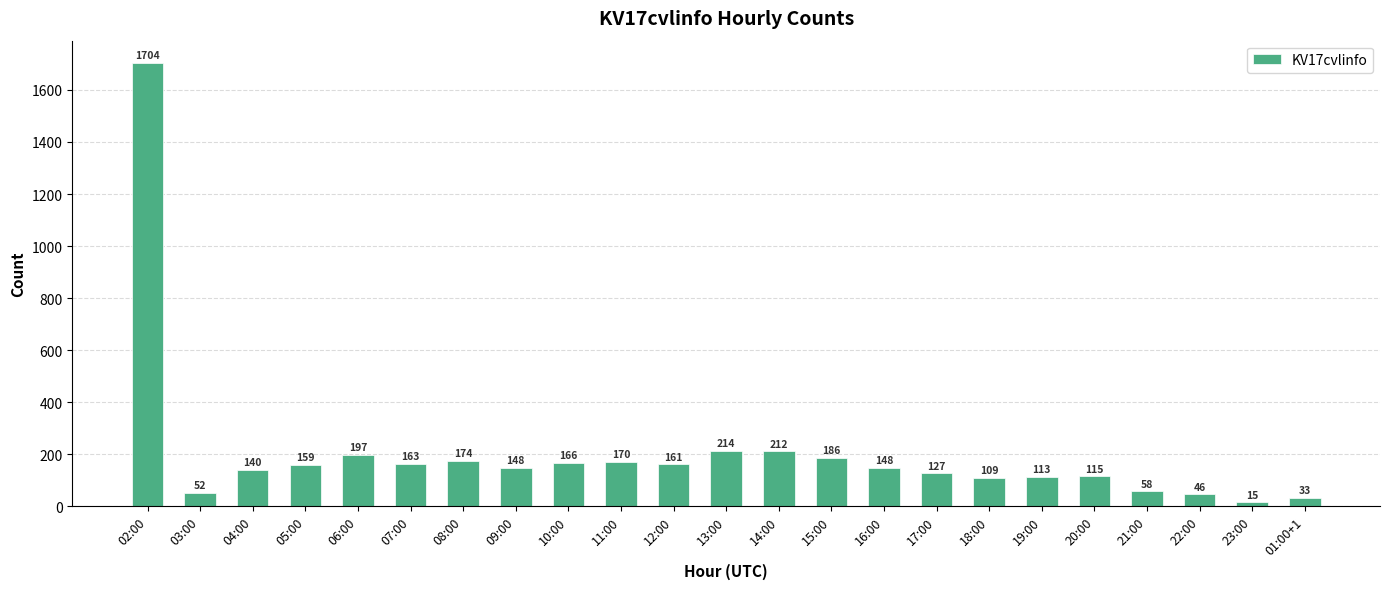

How many series are shown in this chart?

1